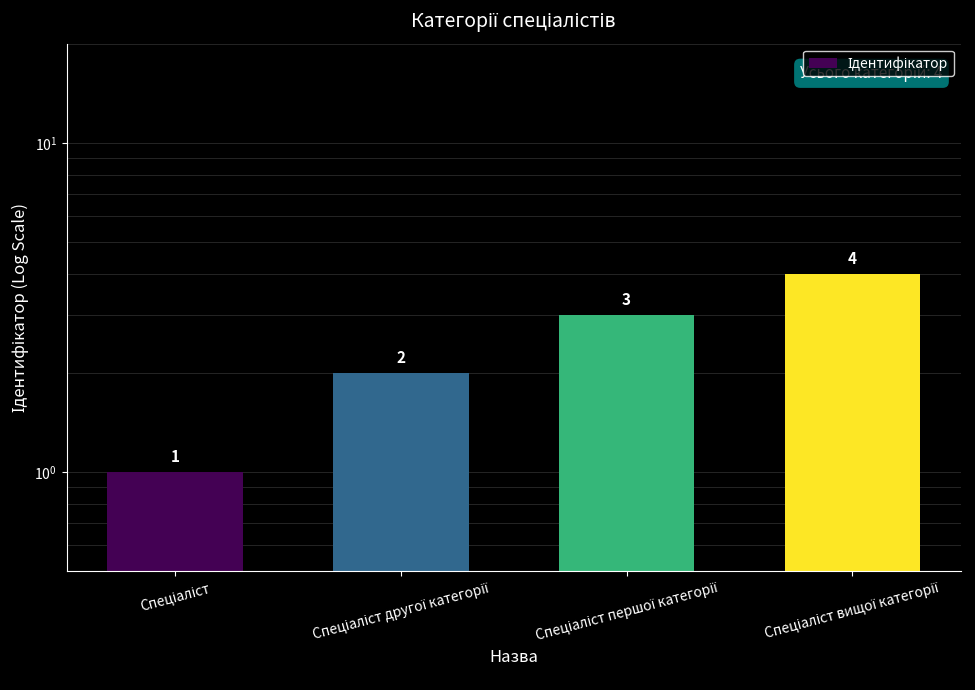

How many values are below 3?

2